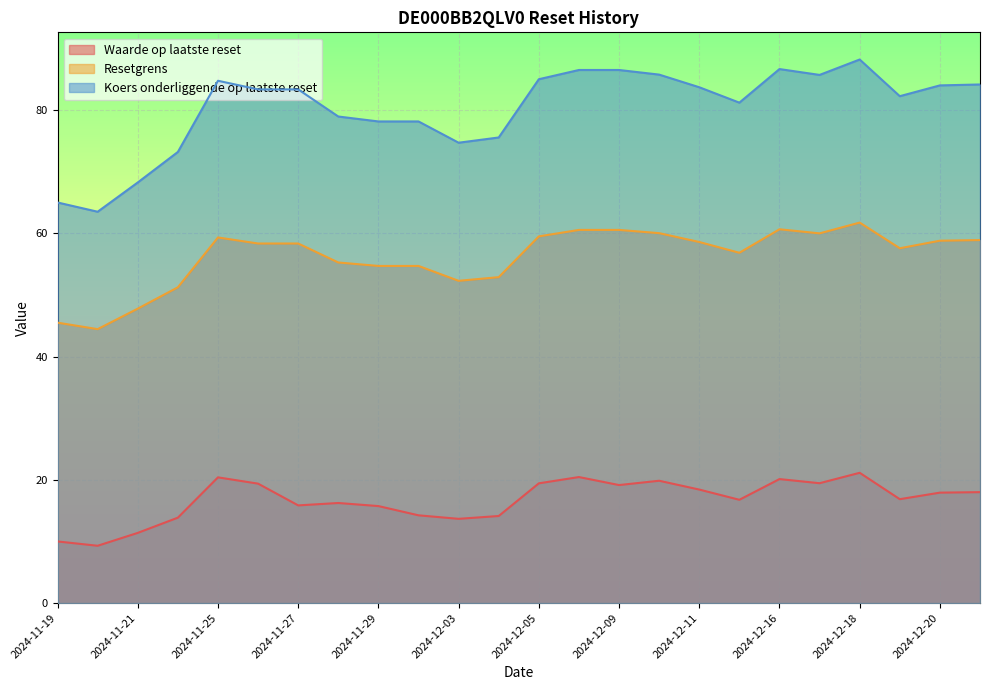

In Waarde op laatste reset, how many points are higher than both neighbors (excluding endpoints)?

6